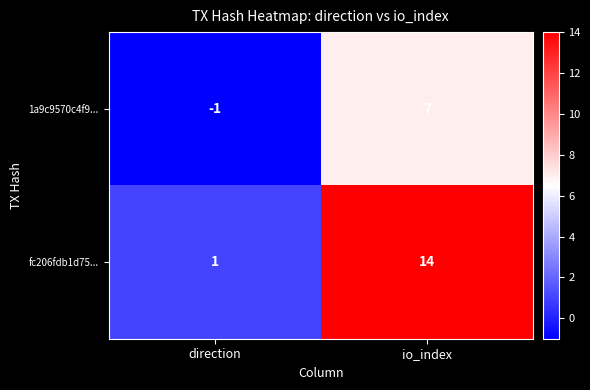

True or false: fc206fdb1d75... has a value of 8 at io_index.

False